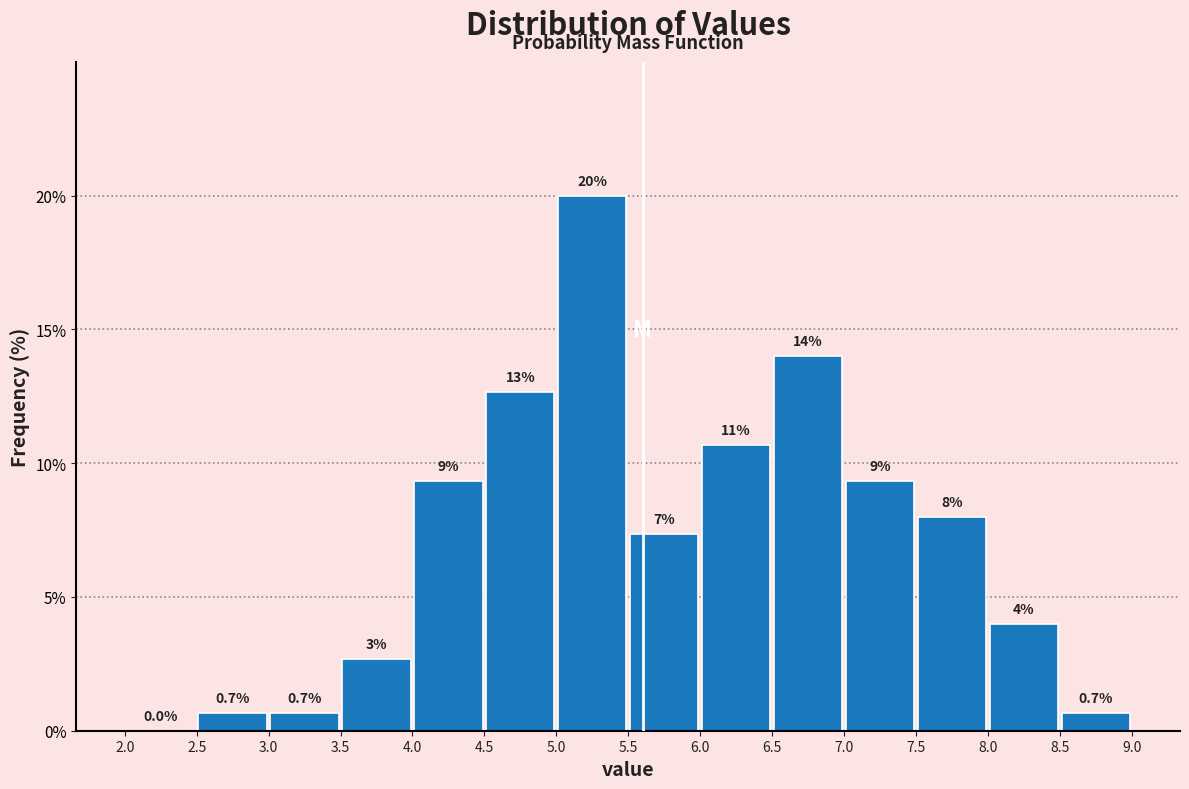

Over which range of the x-axis is the bar tallest?

5.0 to 5.5